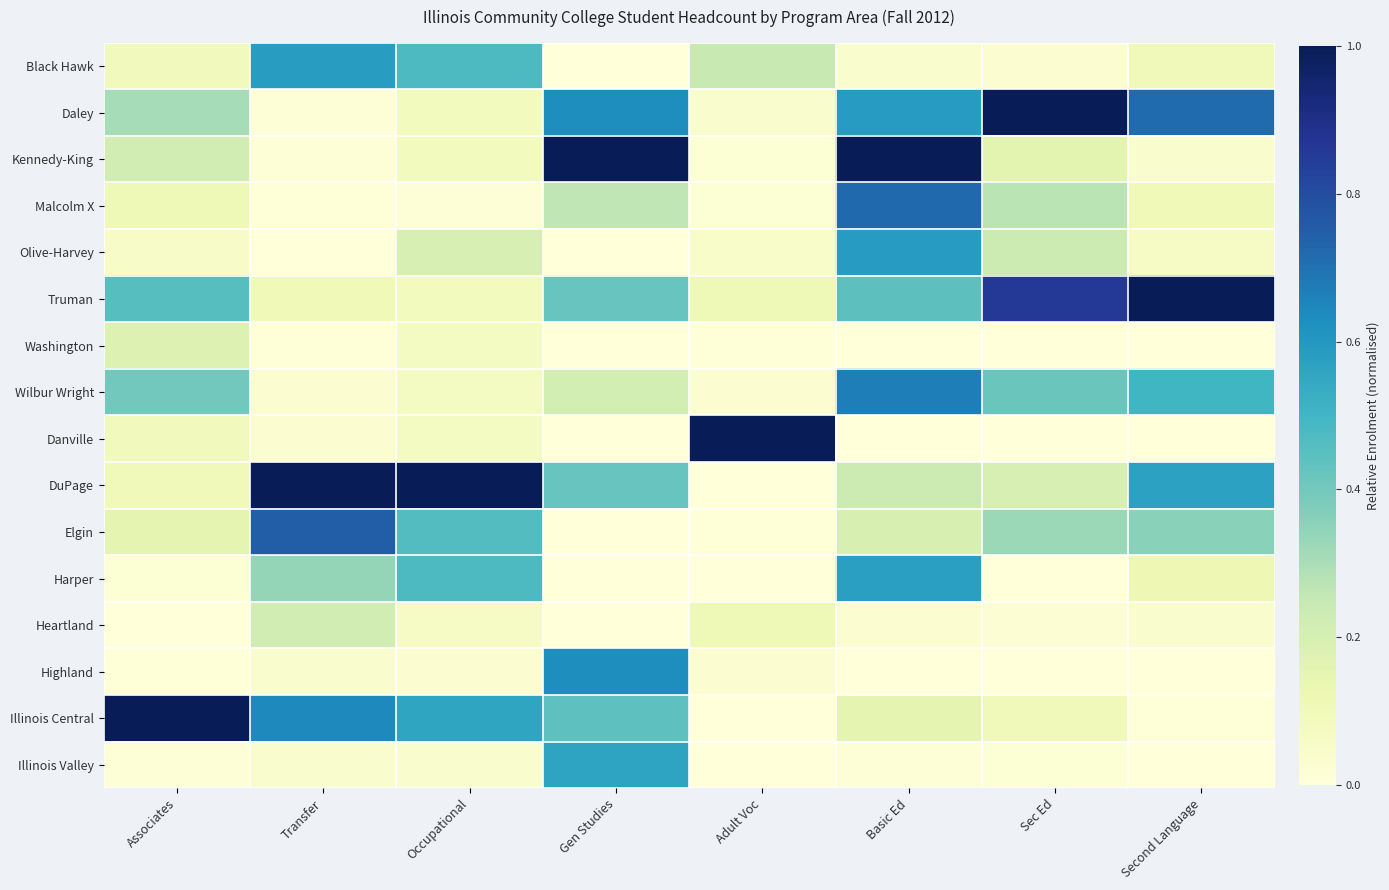

Rank the series at Transfer from highest to lowest value.

DuPage, Elgin, Illinois Central, Black Hawk, Harper, Heartland, Truman, Highland, Illinois Valley, Danville, Wilbur Wright, Kennedy-King, Daley, Washington, Malcolm X, Olive-Harvey